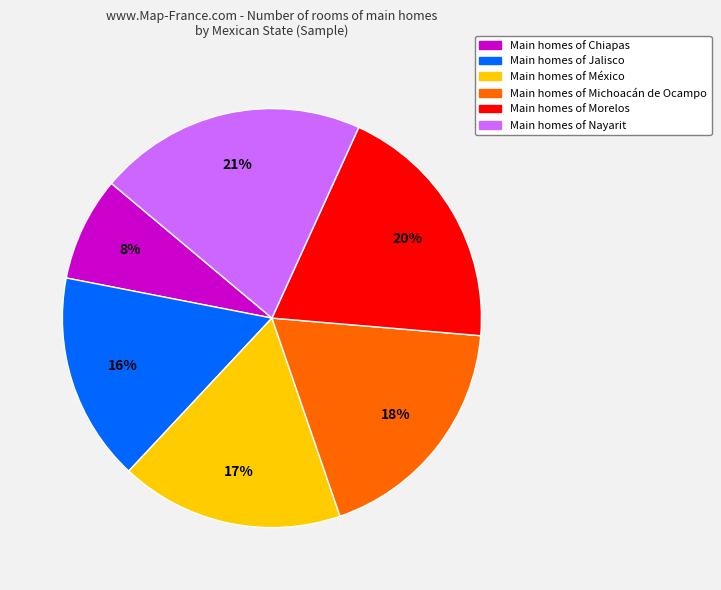

To the nearest percent, what is the average slice percentage?

17%